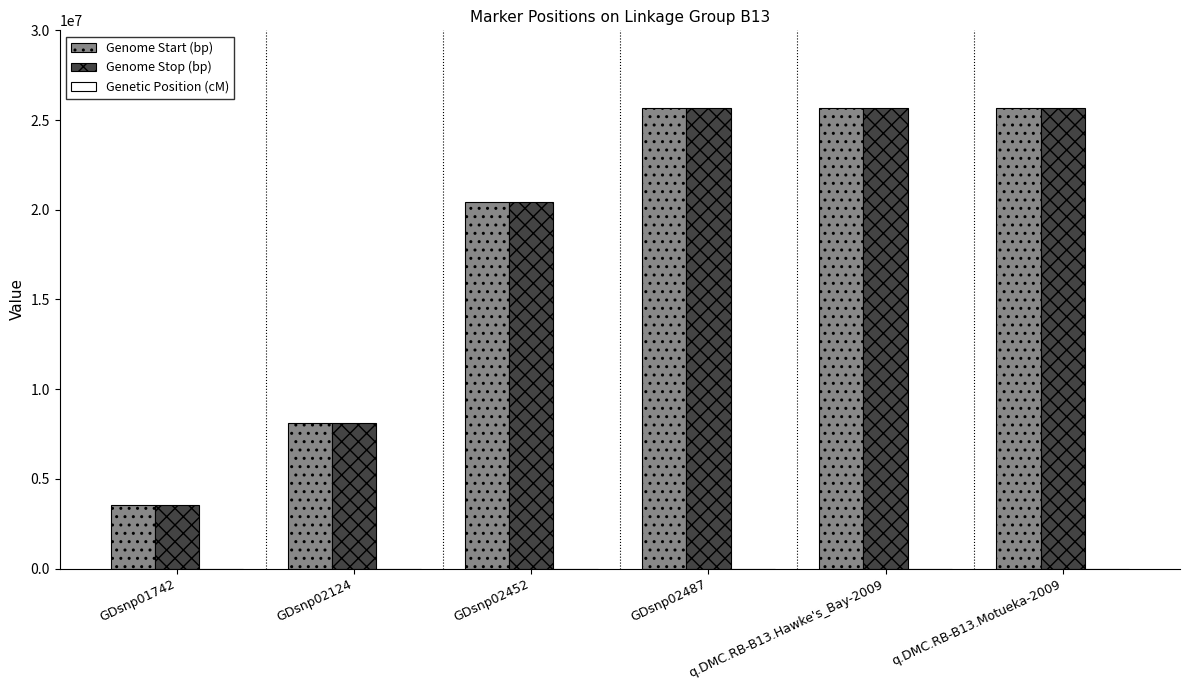

Is the value of Genome Start (bp) at GDsnp02452 greater than the value of Genome Stop (bp) at GDsnp02124?

Yes